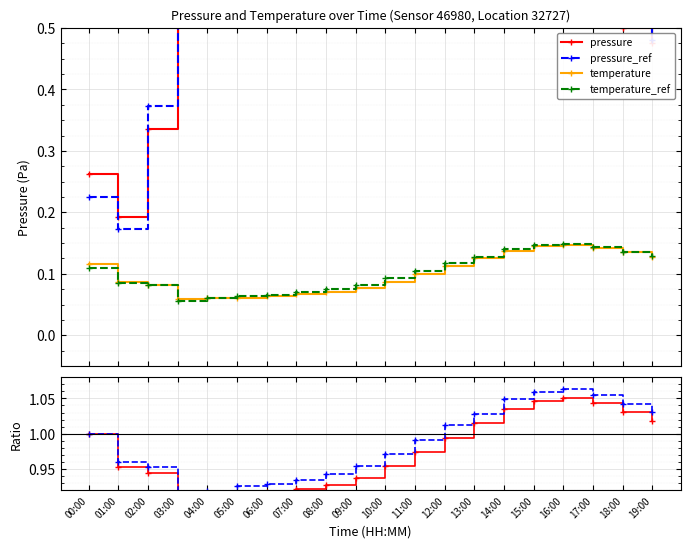

Which has a higher value, 09:00 or 14:00?

14:00